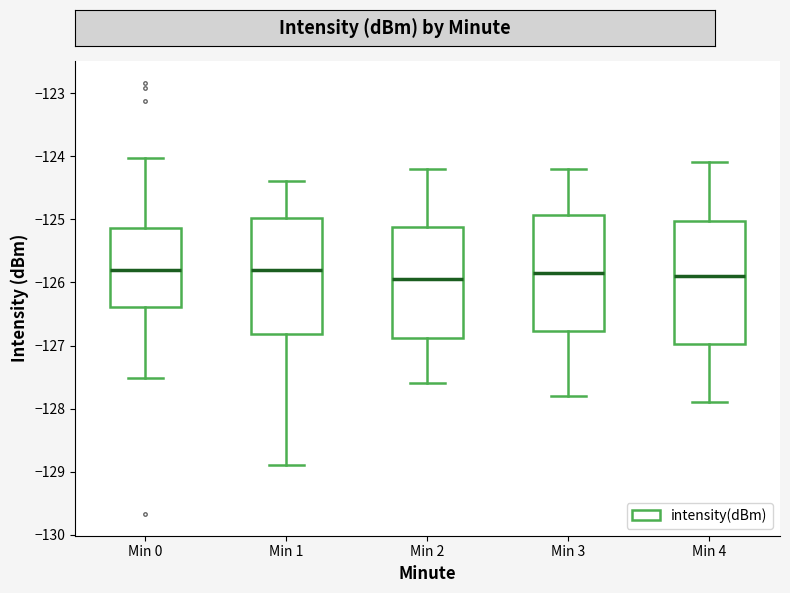

Reading left to right, read every box against the y-axis: the position of its median line, the range the box covers, and the ends of its whiskers. The values are not printed on the chart, so give them approximately, as read against the axis.

Min 0: median -125.8, box -126.4 to -125.1, whiskers -127.5 to -124.0
Min 1: median -125.8, box -126.8 to -125.0, whiskers -128.9 to -124.4
Min 2: median -125.9, box -126.9 to -125.1, whiskers -127.6 to -124.2
Min 3: median -125.8, box -126.8 to -124.9, whiskers -127.8 to -124.2
Min 4: median -125.9, box -127.0 to -125.0, whiskers -127.9 to -124.1